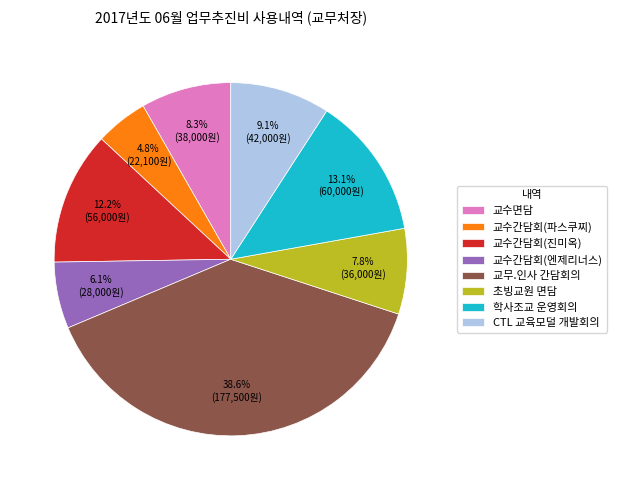

Is it true that 초빙교원 면담 is 8% of the pie?

True